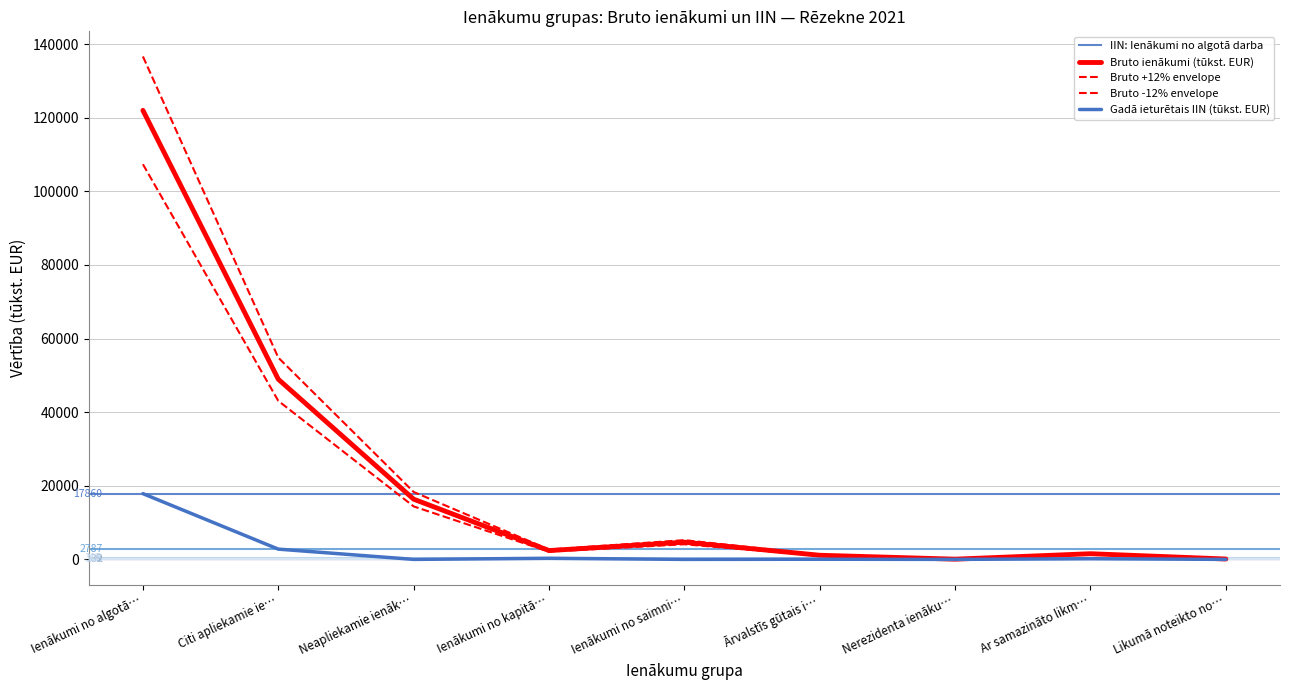

True or false: Gadā ieturētais IIN (tūkst. EUR) has a value of 9540.7 at Likumā noteikto no….

False